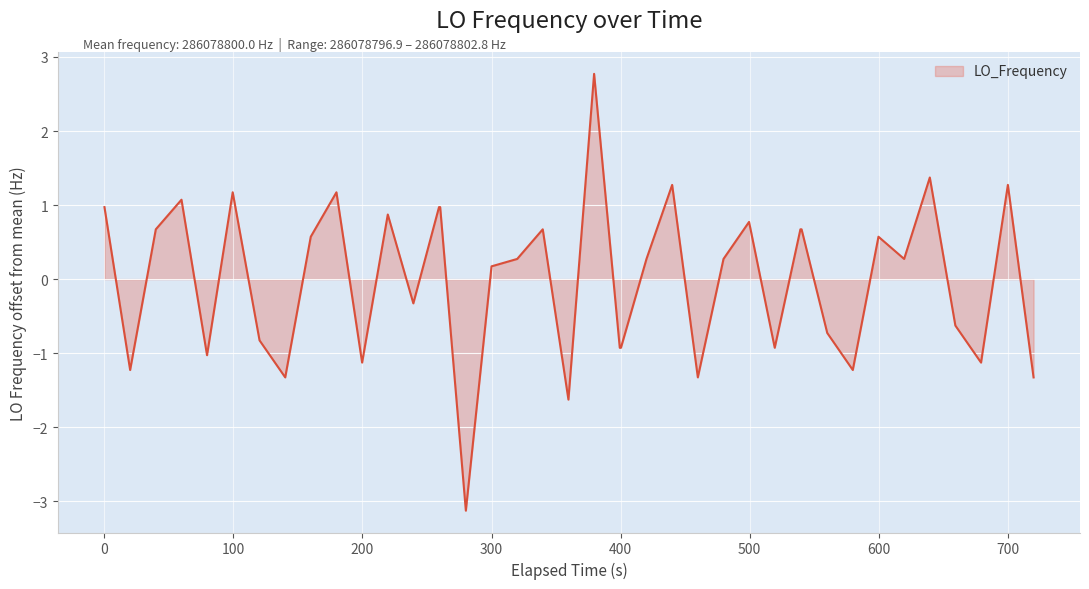

True or false: there are more than 0 points higher than both neighbors.

True